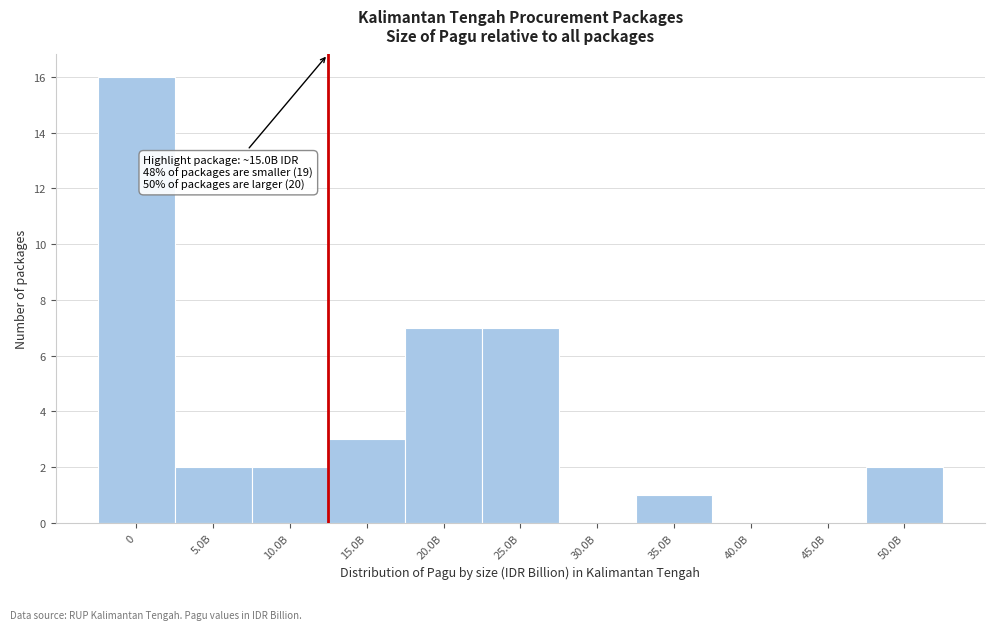

Reading left to right, transcribe all the data shown in this chart.

0=16	5.0B=2	10.0B=2	15.0B=3	20.0B=7	25.0B=7	30.0B=0	35.0B=1	40.0B=0	45.0B=0	50.0B=2